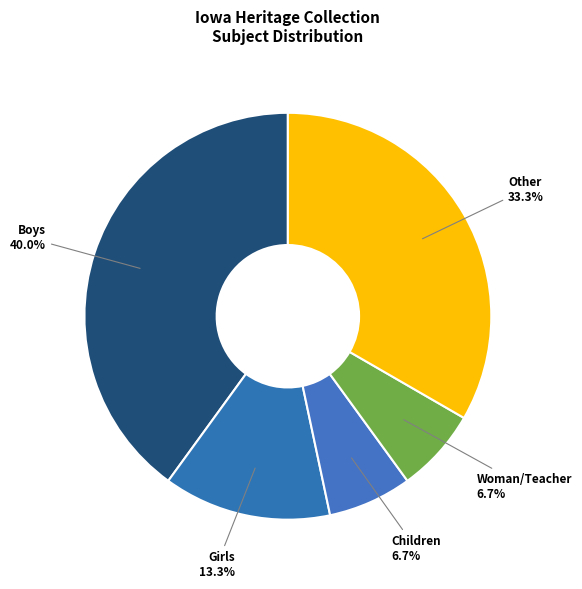

How many slices are in this pie chart?

5